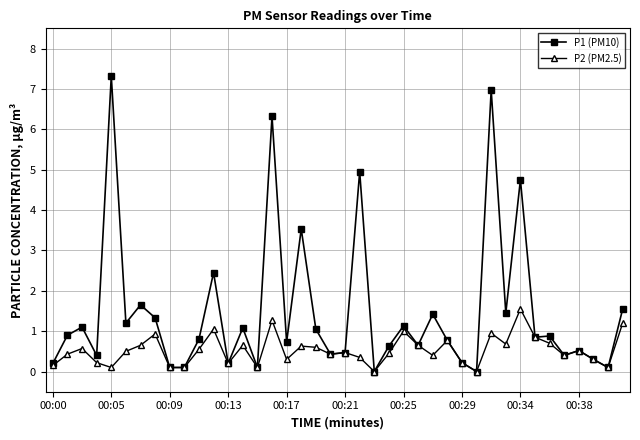

Which series has the largest range (max minus min)?

P1 (PM10)